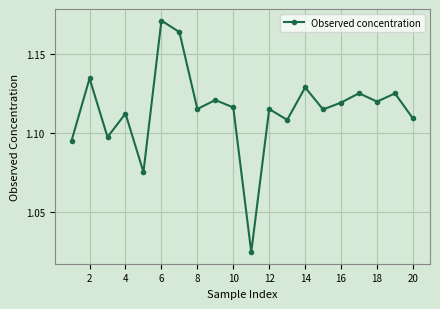

What is the sum of all values?

22.3